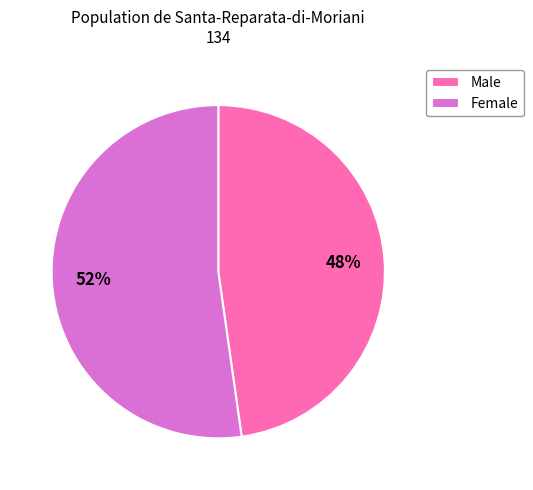

What percentage is the Female slice, to the nearest percent?

52%